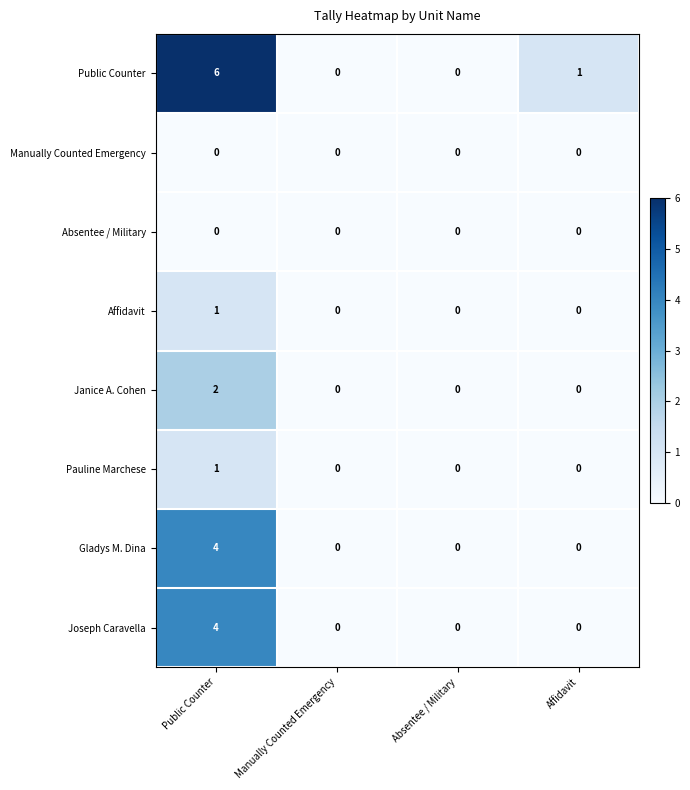

The Absentee / Military series shows 0 at Absentee / Military. True or false?

True